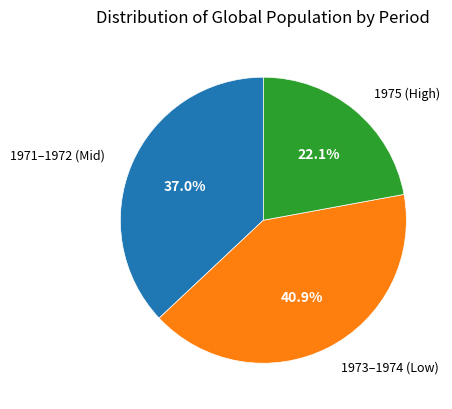

To the nearest percent, what is the average slice percentage?

33%